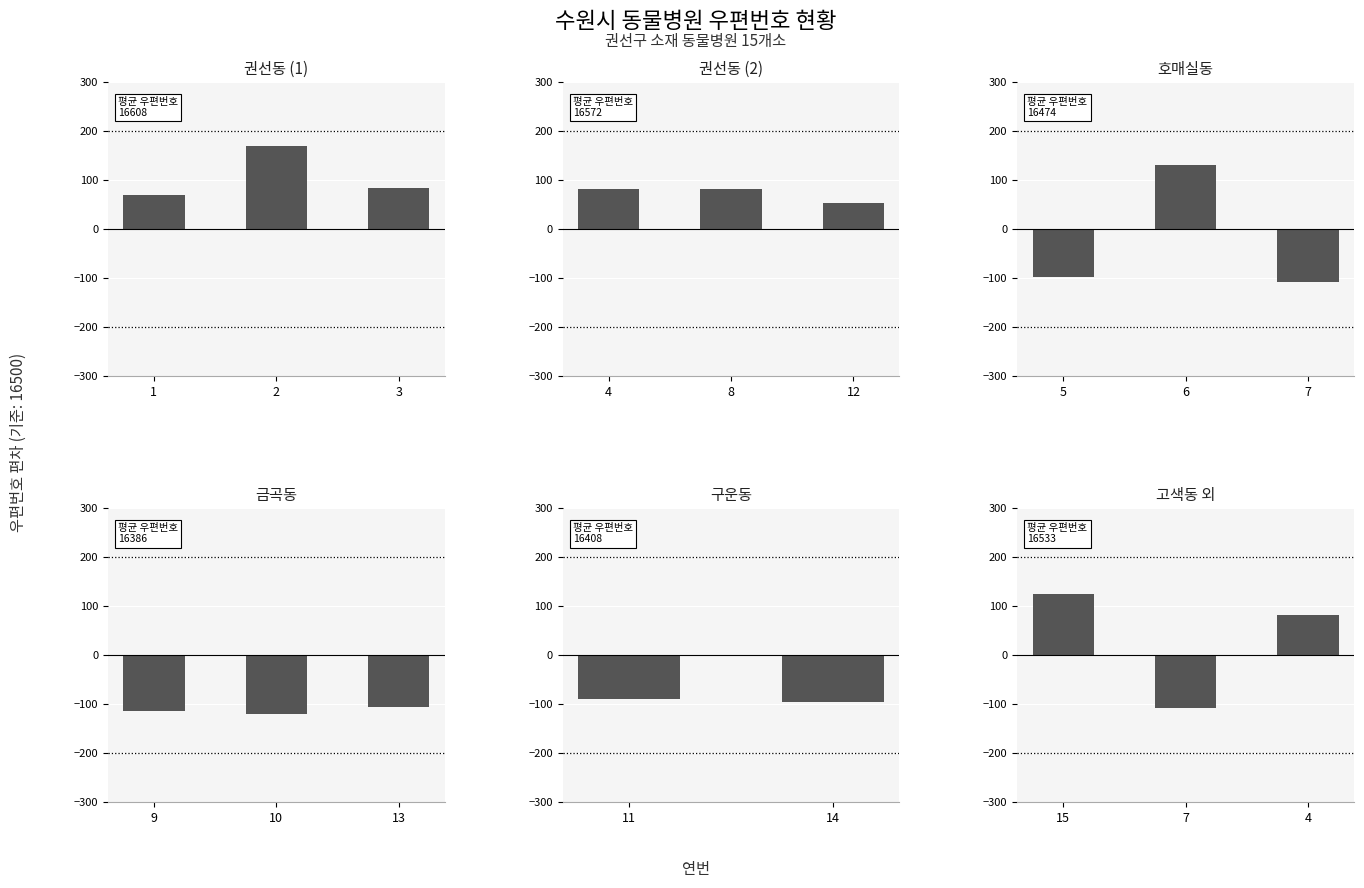

The value at 7 is -157. True or false?

False